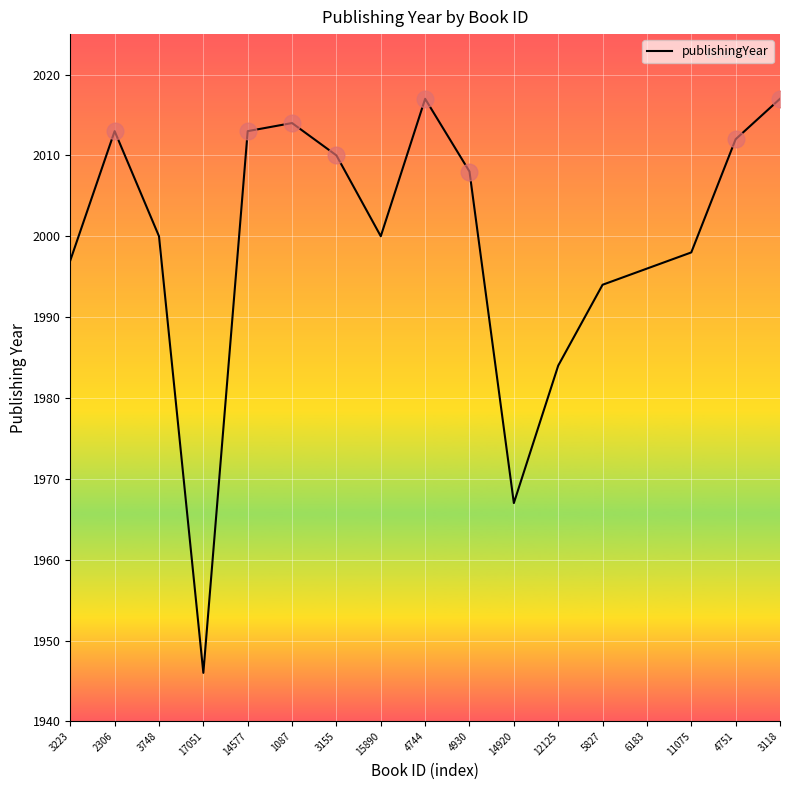

How many interior local peaks (higher than both neighbors) does the data have?

3